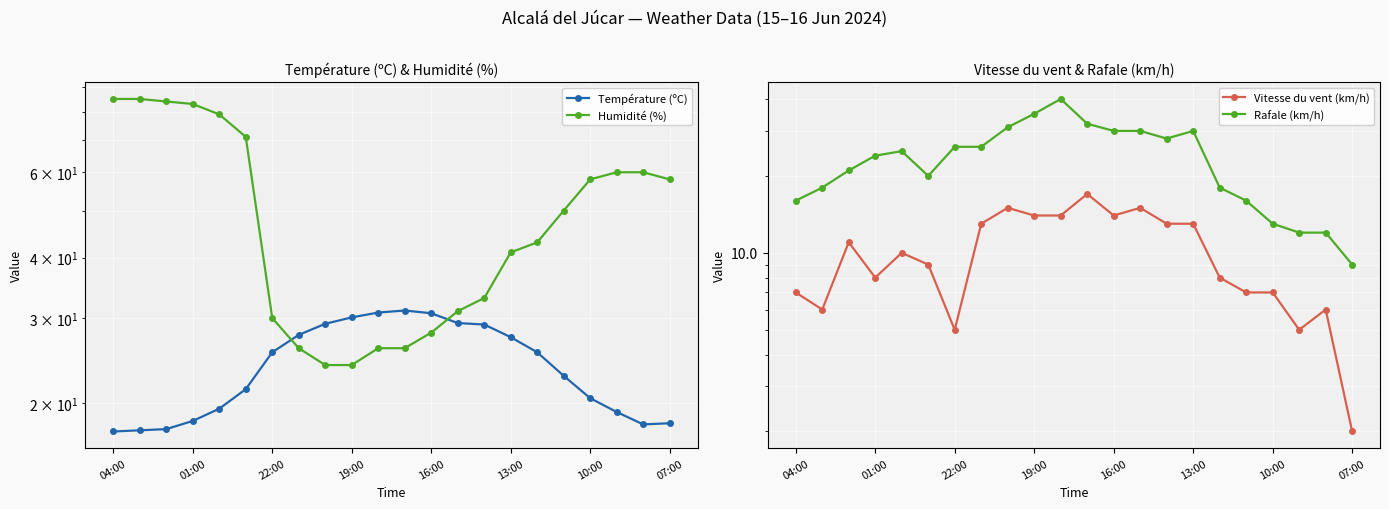

Count the number of categories in the chart.

22